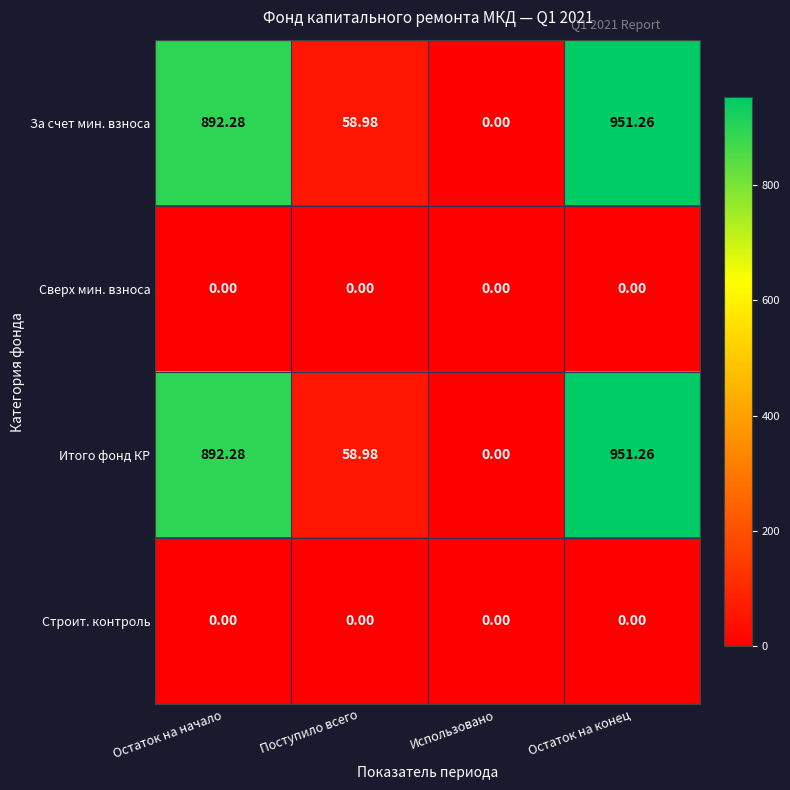

At which label does Итого фонд КР reach its peak?

Остаток на конец